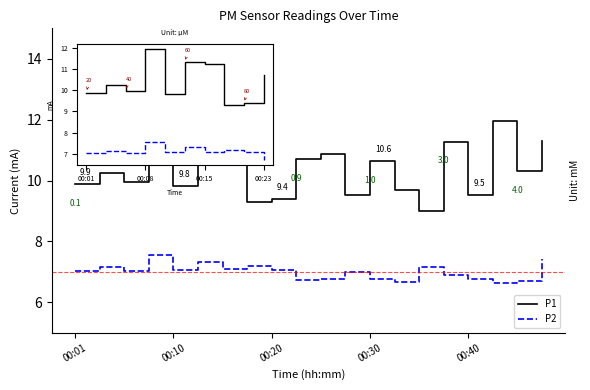

Which series has the widest spread of values?

P1